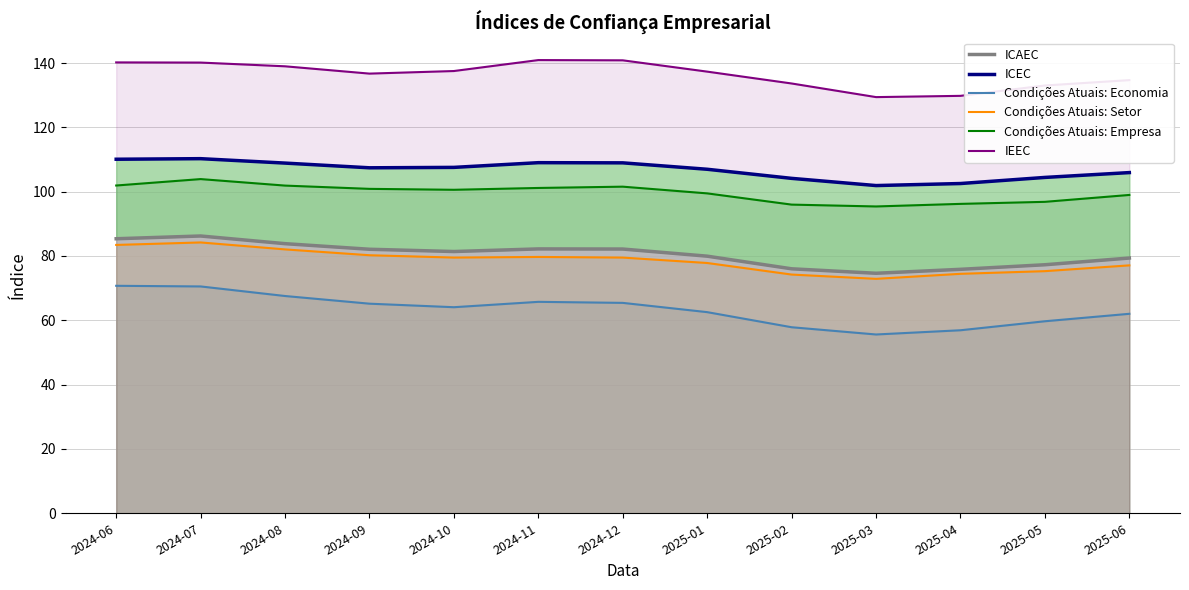

What is the sum of all Condições Atuais: Empresa values?

1294.8